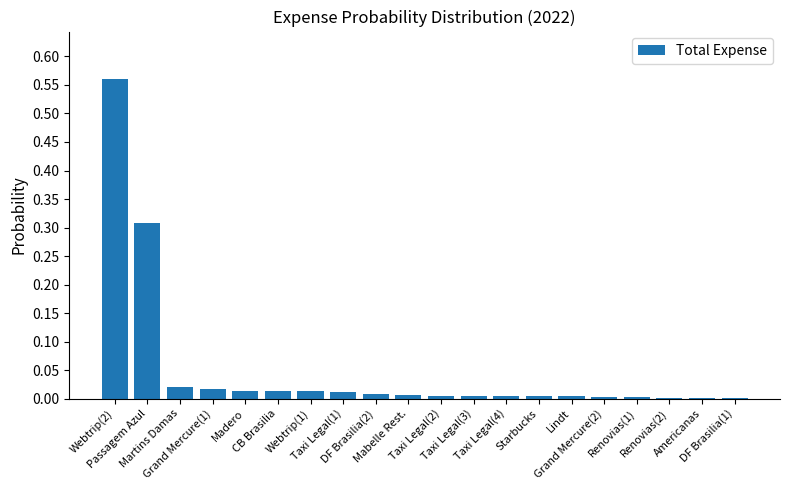

What is the sum of all values?

1.0